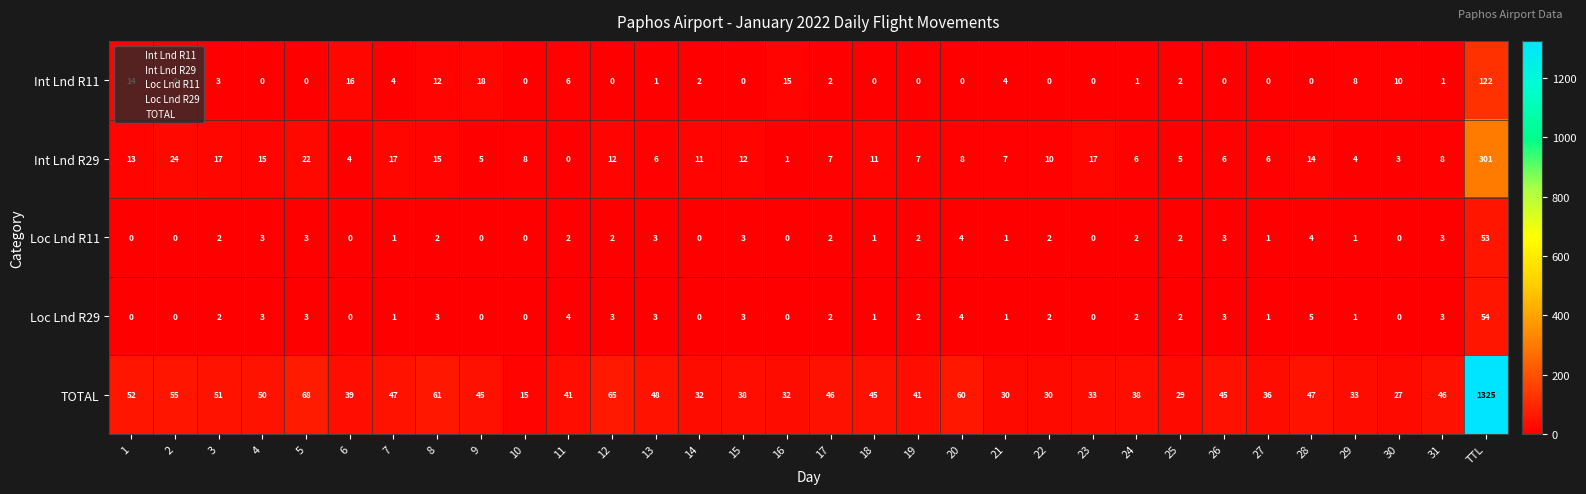

At how many categories does at least one series exceed 777?

1